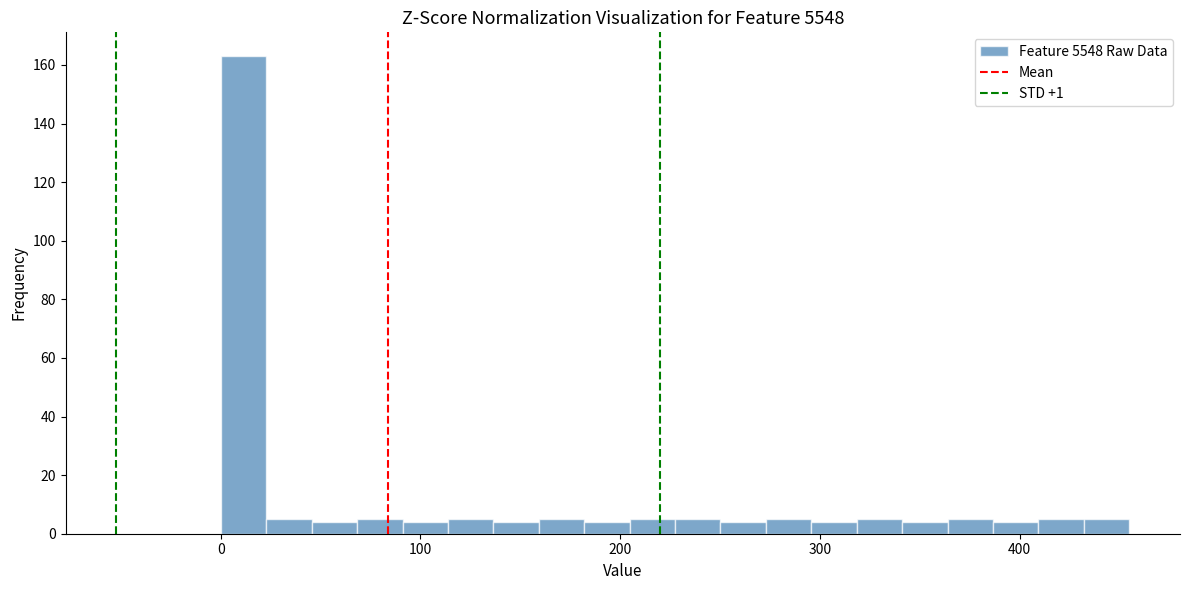

Around what value on the x-axis is the tallest bar? Give the approximate position of its centre, as read against the axis.

10